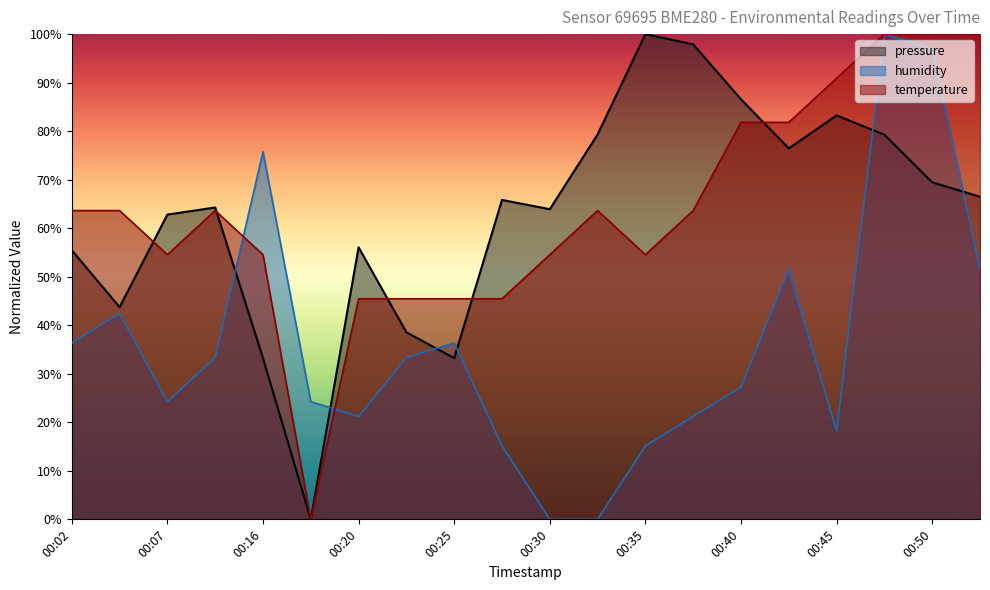

At which category does humidity reach its first local peak?

00:04